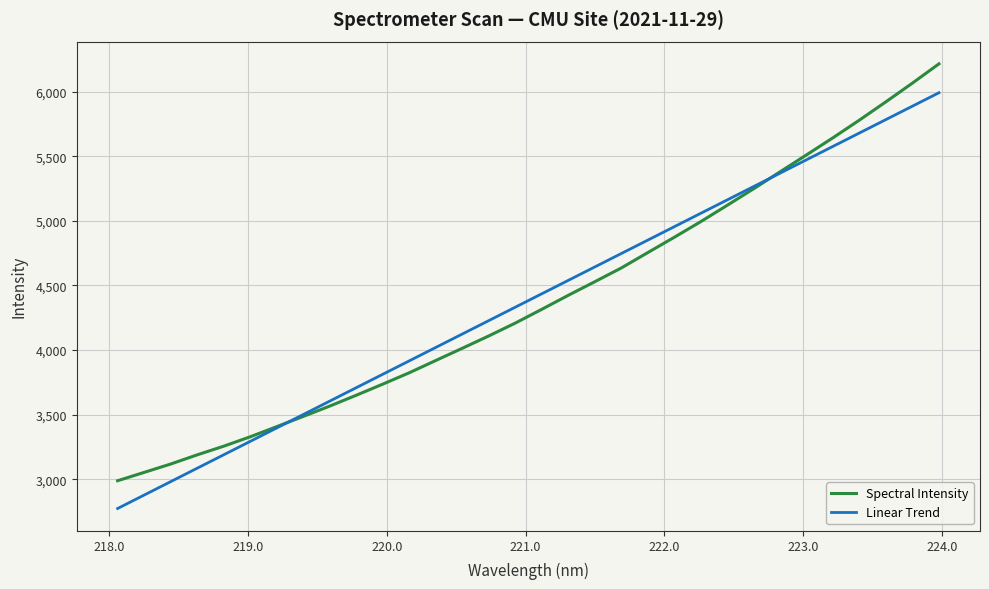

Which series has the largest range (max minus min)?

Spectral Intensity